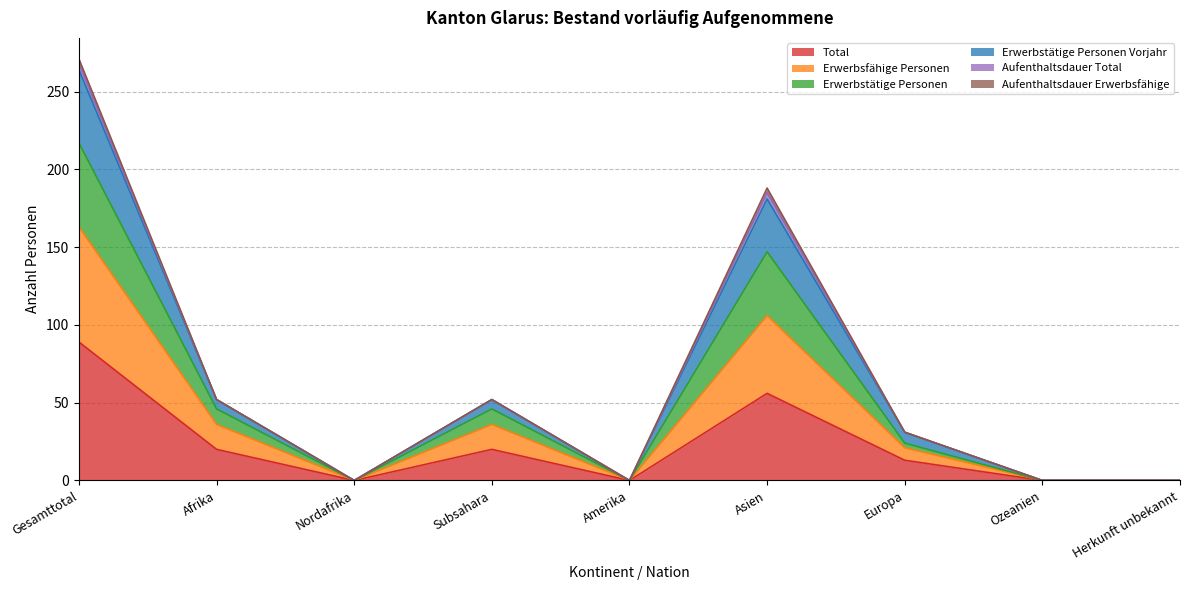

How many interior local valleys does the Total series have?

2